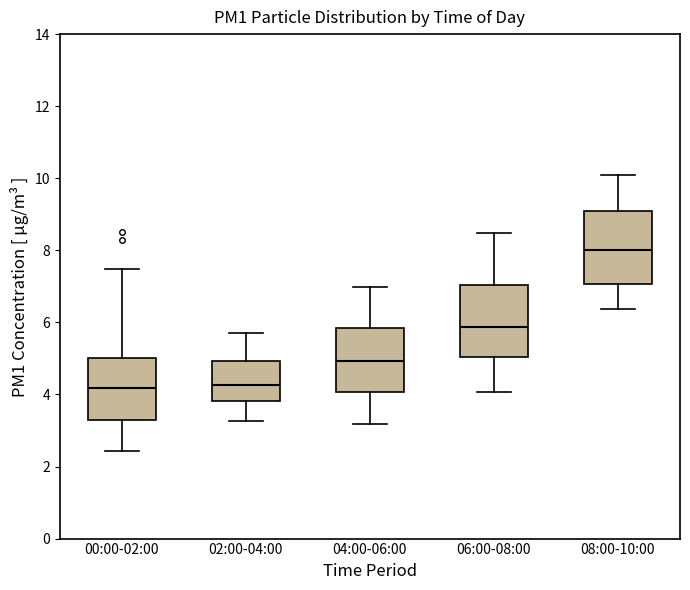

Reading left to right, transcribe this box plot: for each box, give where its median line is, the range the box spans, and where its two whiskers end, as read against the y-axis. The values are not printed on the chart, so give them approximately, as read against the axis.

00:00-02:00: median 4.2, box 3.4 to 5.0, whiskers 2.4 to 7.4
02:00-04:00: median 4.2, box 3.8 to 5.0, whiskers 3.2 to 5.8
04:00-06:00: median 5.0, box 4.0 to 5.8, whiskers 3.2 to 7.0
06:00-08:00: median 5.8, box 5.0 to 7.0, whiskers 4.0 to 8.4
08:00-10:00: median 8.0, box 7.0 to 9.0, whiskers 6.4 to 10.2